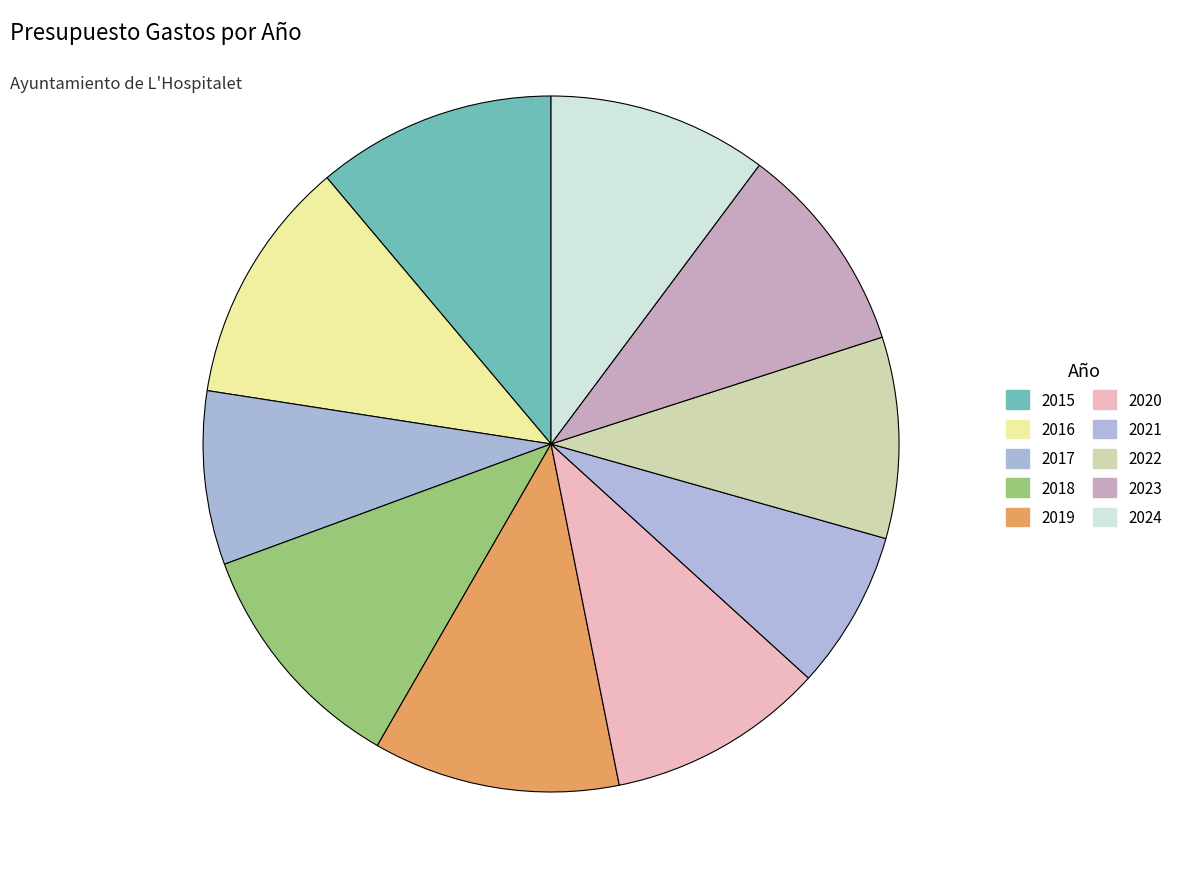

How many segments does this pie chart have?

10